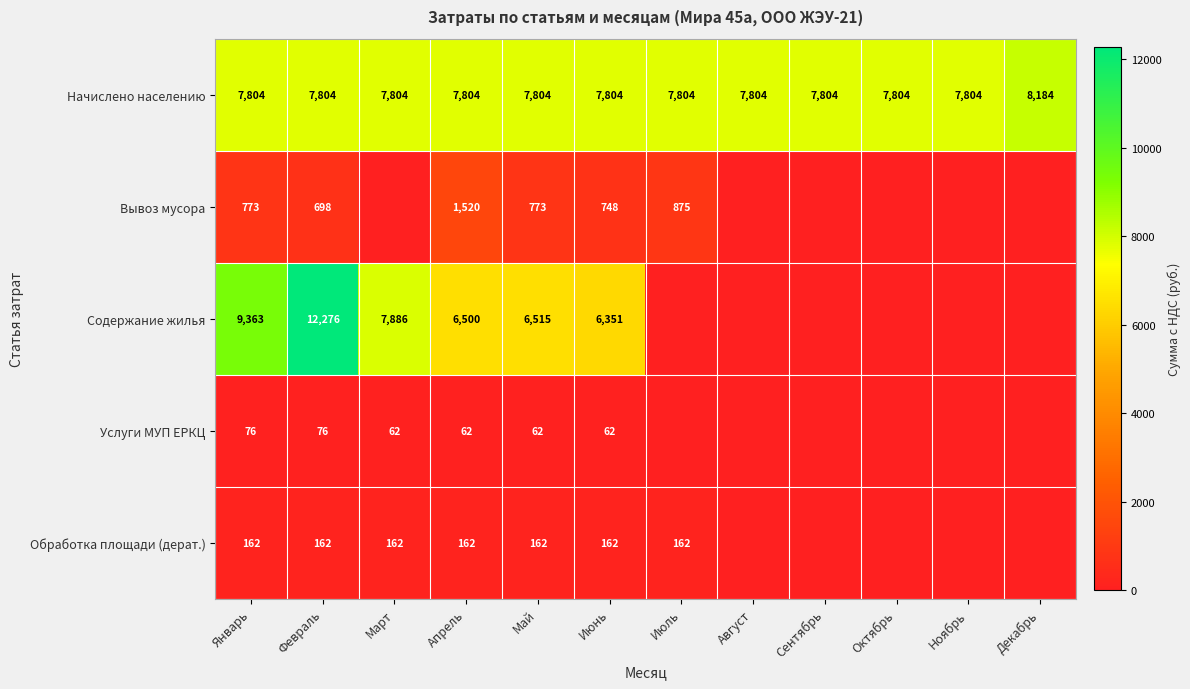

What is the difference between the highest and lowest values at Сентябрь?

7803.9